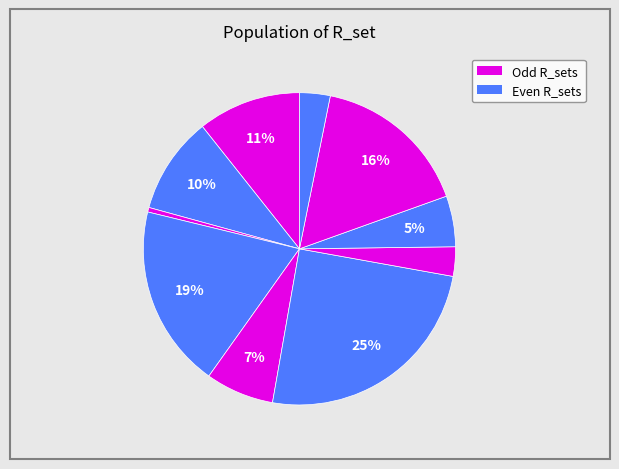

How many segments does this pie chart have?

10